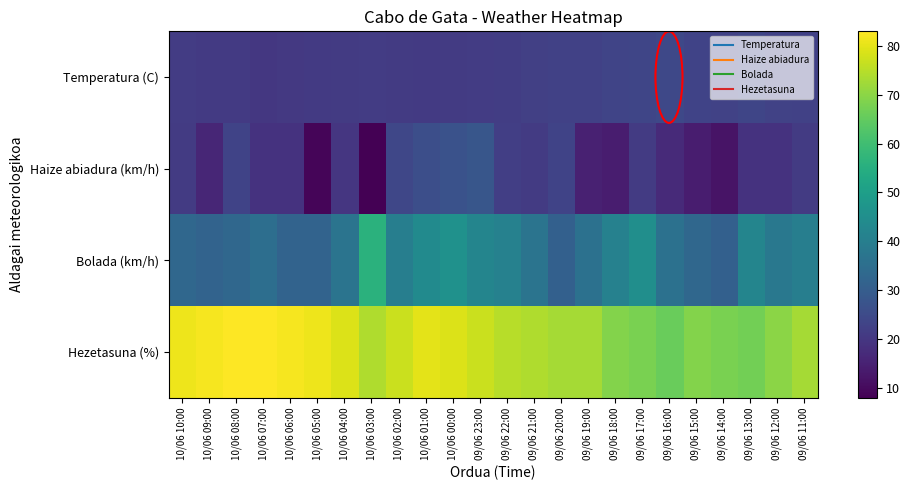

Reading left to right, extract all data points from this chart.

Temperatura (C): 10/06 10:00=21.3	10/06 09:00=20.6	10/06 08:00=20.6	10/06 07:00=20.3	10/06 06:00=20.4	10/06 05:00=20.7	10/06 04:00=21.0	10/06 03:00=21.4	10/06 02:00=20.9	10/06 01:00=20.6	10/06 00:00=21.0	09/06 23:00=21.3	09/06 22:00=21.6	09/06 21:00=22.2	09/06 20:00=22.6	09/06 19:00=22.4	09/06 18:00=23.4	09/06 17:00=23.7	09/06 16:00=24.2	09/06 15:00=23.2	09/06 14:00=22.9	09/06 13:00=23.8	09/06 12:00=22.8	09/06 11:00=22.4
Haize abiadura (km/h): 10/06 10:00=21.0	10/06 09:00=16.0	10/06 08:00=23.0	10/06 07:00=19.0	10/06 06:00=19.0	10/06 05:00=9.0	10/06 04:00=20.0	10/06 03:00=8.0	10/06 02:00=24.0	10/06 01:00=26.0	10/06 00:00=27.0	09/06 23:00=28.0	09/06 22:00=22.0	09/06 21:00=21.0	09/06 20:00=23.0	09/06 19:00=15.0	09/06 18:00=14.0	09/06 17:00=21.0	09/06 16:00=17.0	09/06 15:00=14.0	09/06 14:00=12.0	09/06 13:00=19.0	09/06 12:00=19.0	09/06 11:00=21.0
Bolada (km/h): 10/06 10:00=33.0	10/06 09:00=32.0	10/06 08:00=33.0	10/06 07:00=35.0	10/06 06:00=32.0	10/06 05:00=32.0	10/06 04:00=37.0	10/06 03:00=56.0	10/06 02:00=40.0	10/06 01:00=44.0	10/06 00:00=46.0	09/06 23:00=42.0	09/06 22:00=41.0	09/06 21:00=37.0	09/06 20:00=31.0	09/06 19:00=36.0	09/06 18:00=41.0	09/06 17:00=45.0	09/06 16:00=36.0	09/06 15:00=33.0	09/06 14:00=31.0	09/06 13:00=42.0	09/06 12:00=38.0	09/06 11:00=40.0
Hezetasuna (%): 10/06 10:00=81.0	10/06 09:00=82.0	10/06 08:00=83.0	10/06 07:00=83.0	10/06 06:00=82.0	10/06 05:00=81.0	10/06 04:00=79.0	10/06 03:00=74.0	10/06 02:00=77.0	10/06 01:00=80.0	10/06 00:00=79.0	09/06 23:00=77.0	09/06 22:00=75.0	09/06 21:00=74.0	09/06 20:00=73.0	09/06 19:00=73.0	09/06 18:00=69.0	09/06 17:00=68.0	09/06 16:00=66.0	09/06 15:00=69.0	09/06 14:00=68.0	09/06 13:00=67.0	09/06 12:00=70.0	09/06 11:00=73.0